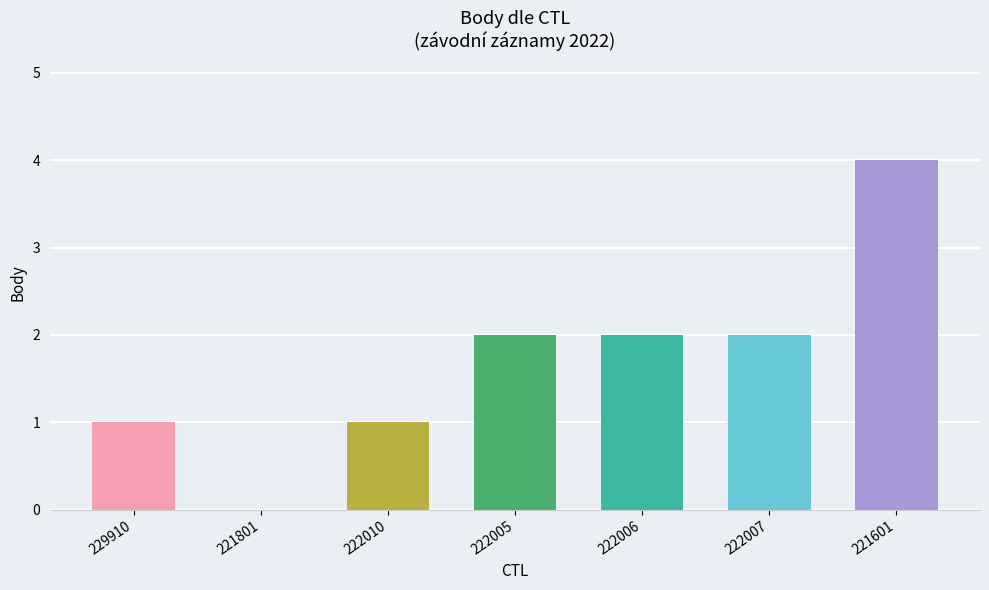

Which label corresponds to the largest value in the chart?

221601